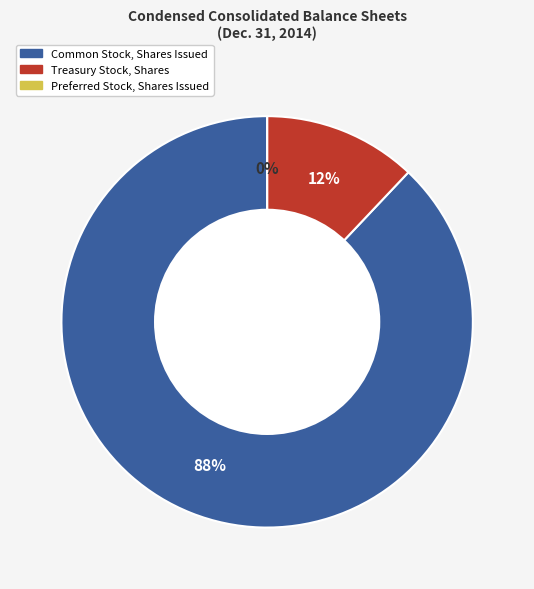

Count the number of slices in the pie.

3